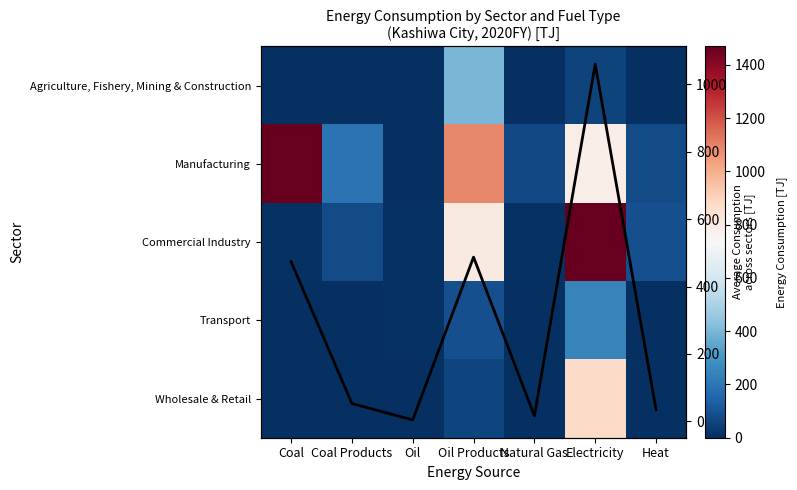

What is the maximum value shown in the chart?

3338.9